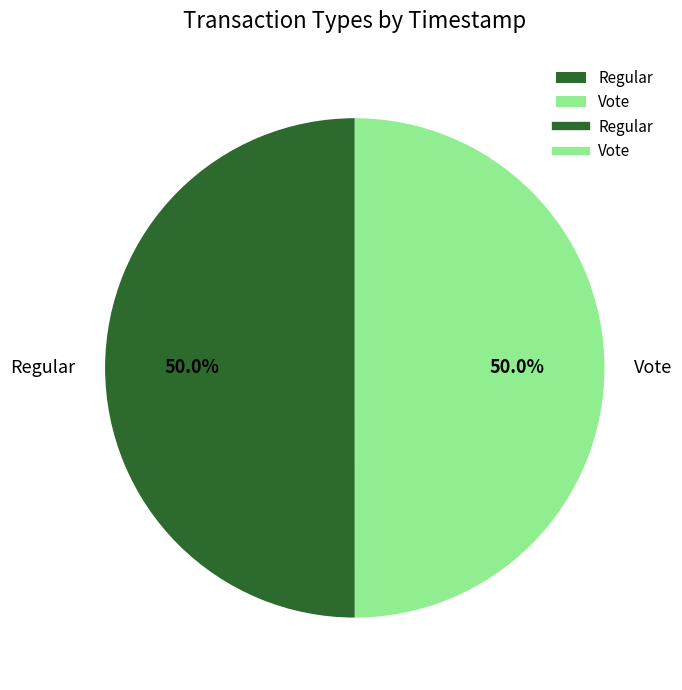

What percentage is the Vote slice, to the nearest percent?

50%